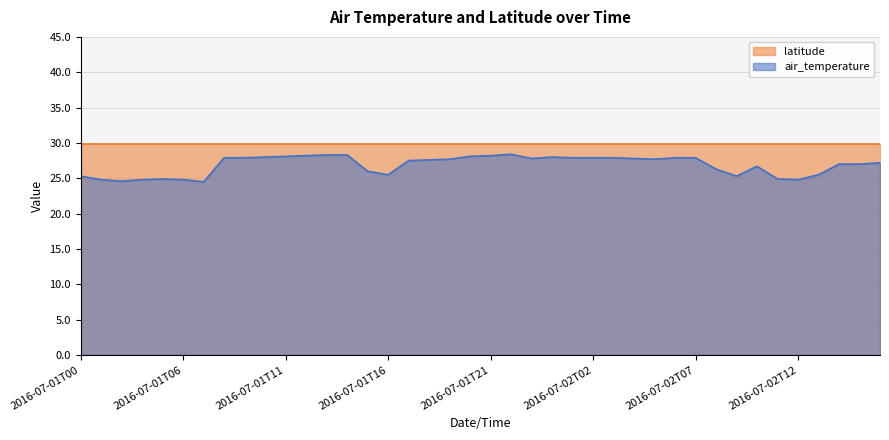

At which category does the data reach its first local valley?

2016-07-01T03